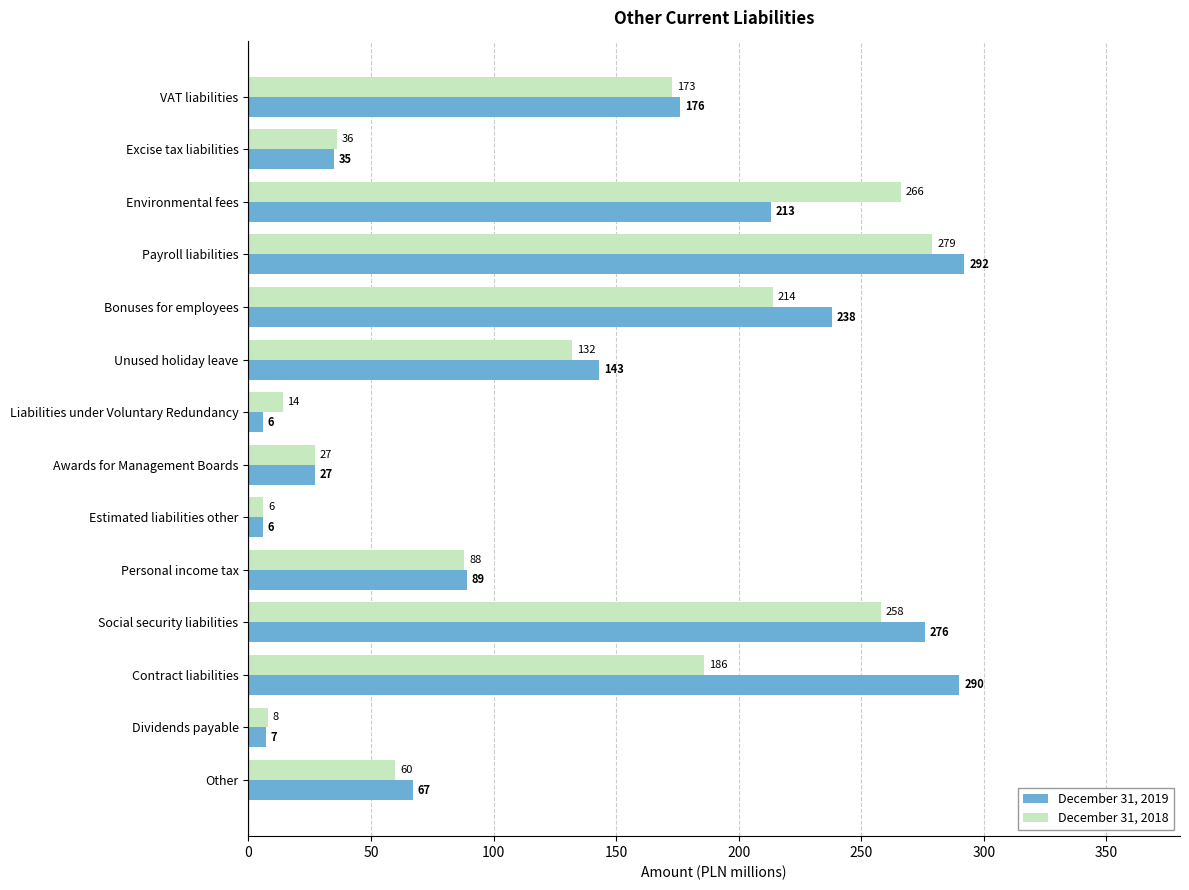

What is the difference between the second highest and minimum values in the December 31, 2018 series?

260